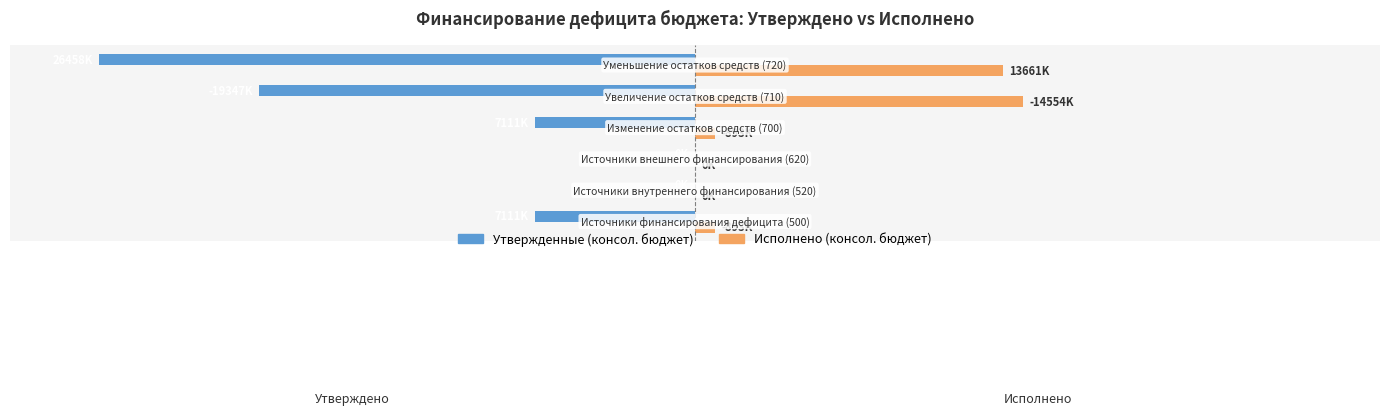

What is the difference between the maximum and minimum values in the Утвержденные (консол. бюджет) series?

26457900.0